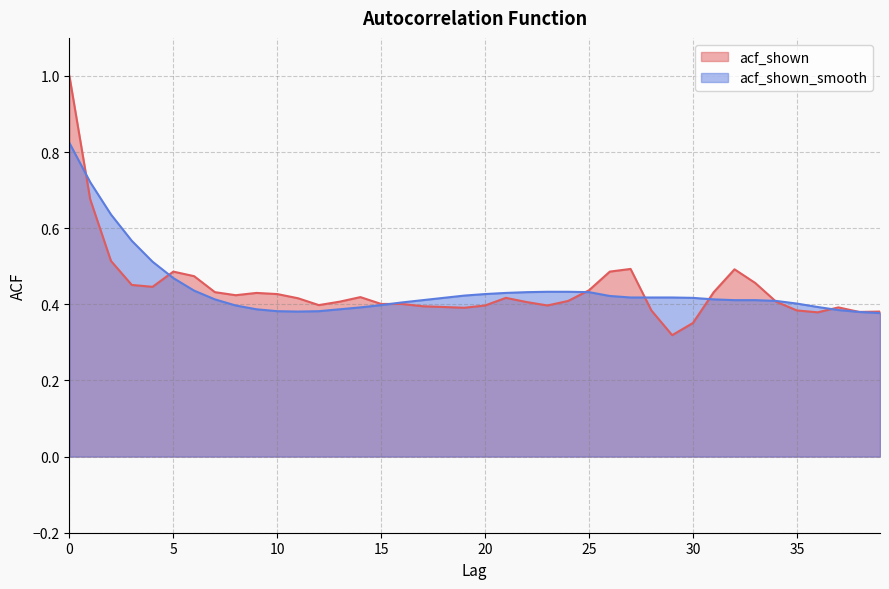

At how many categories does at least one series exceed 0?

40